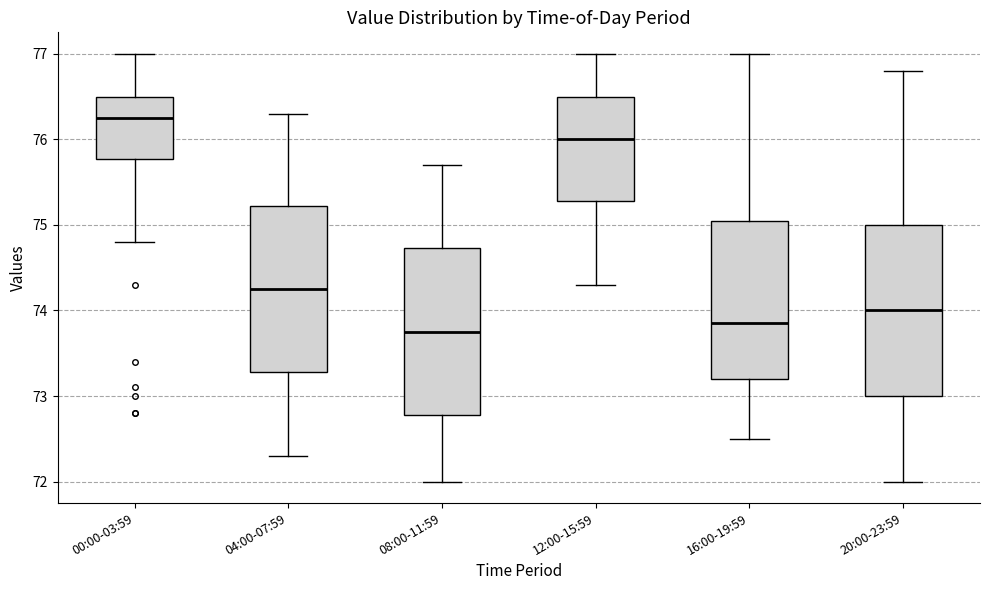

Where does the upper whisker of the box for 12:00-15:59 end on the y-axis? The values are not printed on the chart, so give them approximately, as read against the axis.

77.0